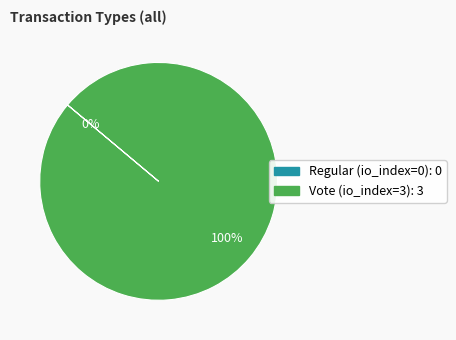

Between Vote (io_index=3) and Regular (io_index=0), which is larger?

Vote (io_index=3)